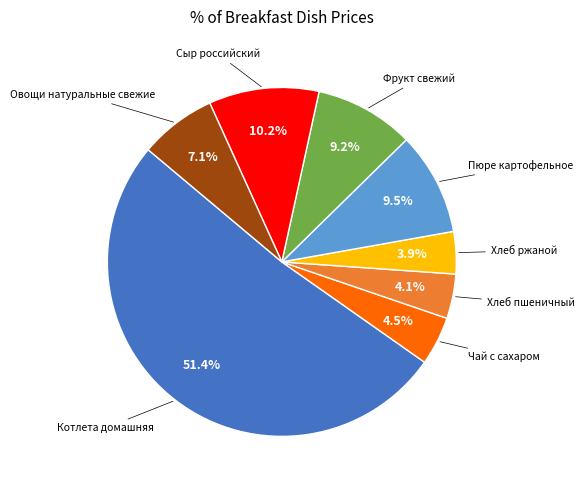

Is there any slice that represents more than half of the pie?

Yes